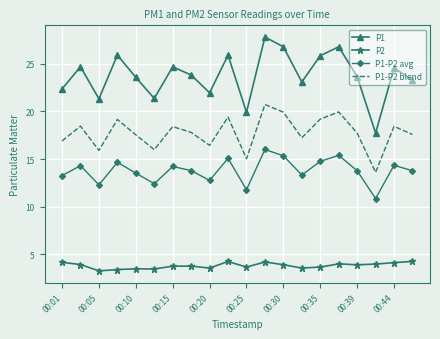

What is the difference between the maximum and minimum values in the P2 series?

1.0